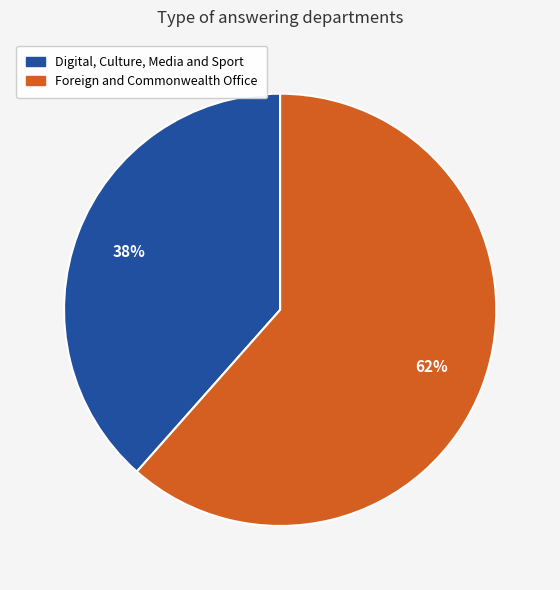

Which has a higher value, Digital, Culture, Media and Sport or Foreign and Commonwealth Office?

Foreign and Commonwealth Office